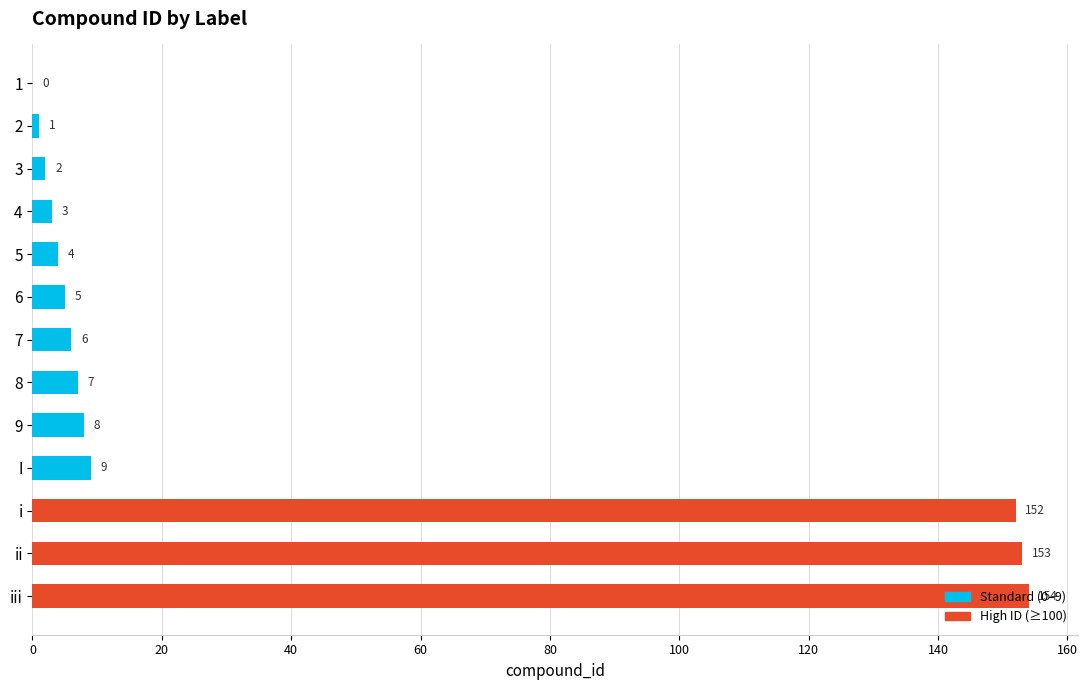

Is it true that the value at iii is 91?

False